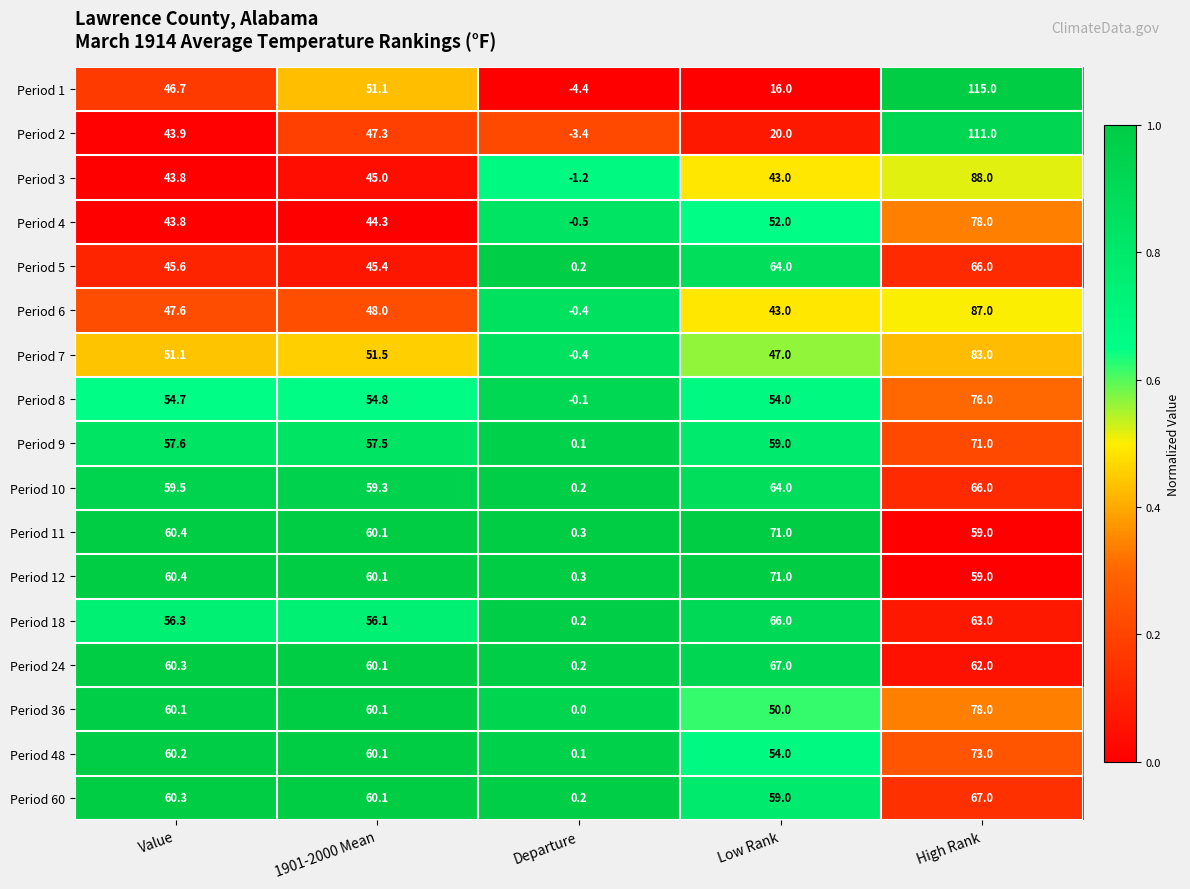

Which series has the widest spread of values?

Period 1